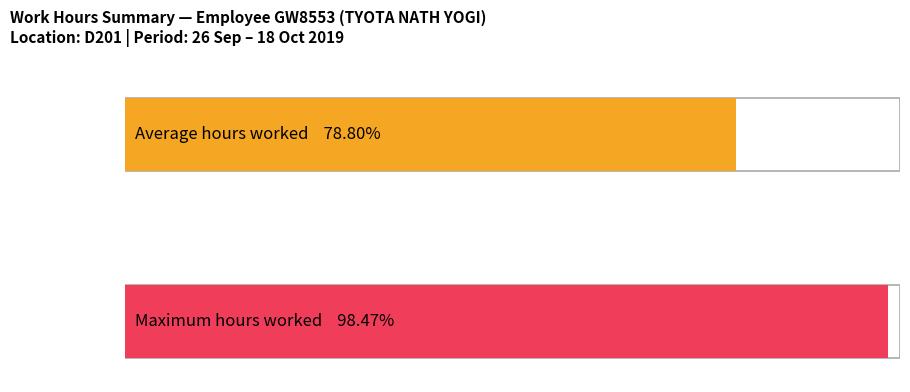

Are the bars grouped side by side (vs. stacked)?

No